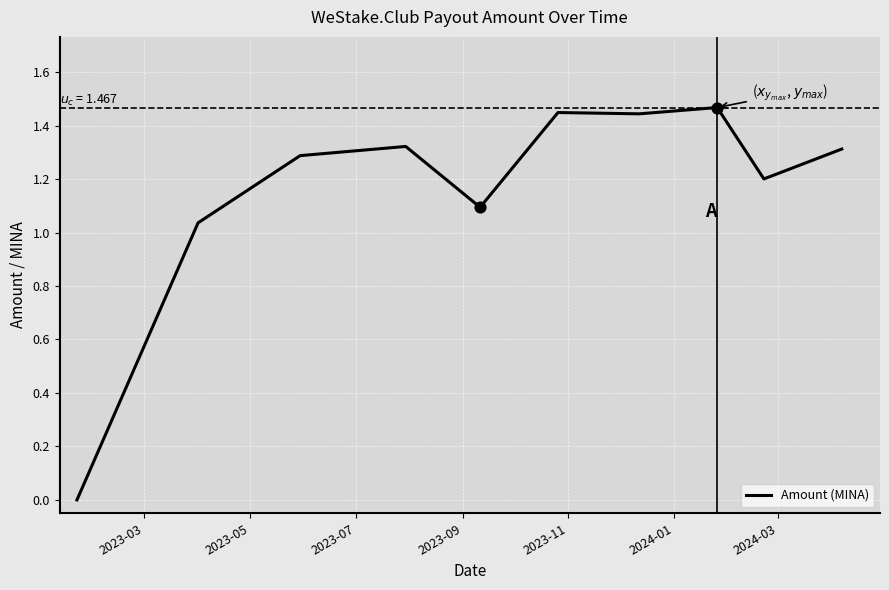

Does the chart have visible grid lines?

Yes